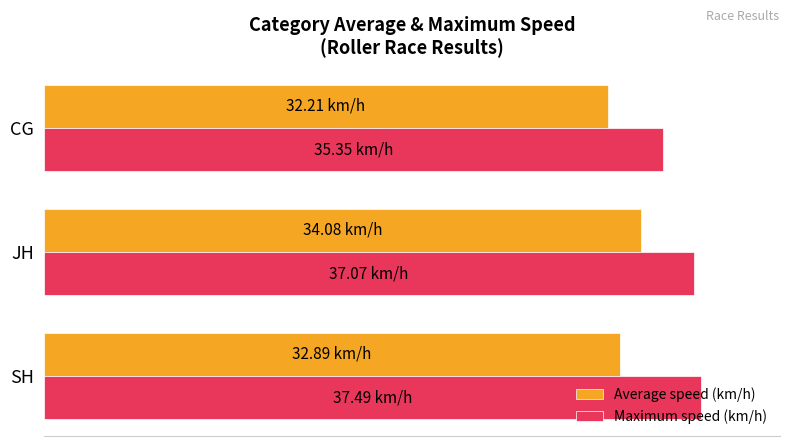

What are all the series names shown in the legend?

Average speed (km/h), Maximum speed (km/h)